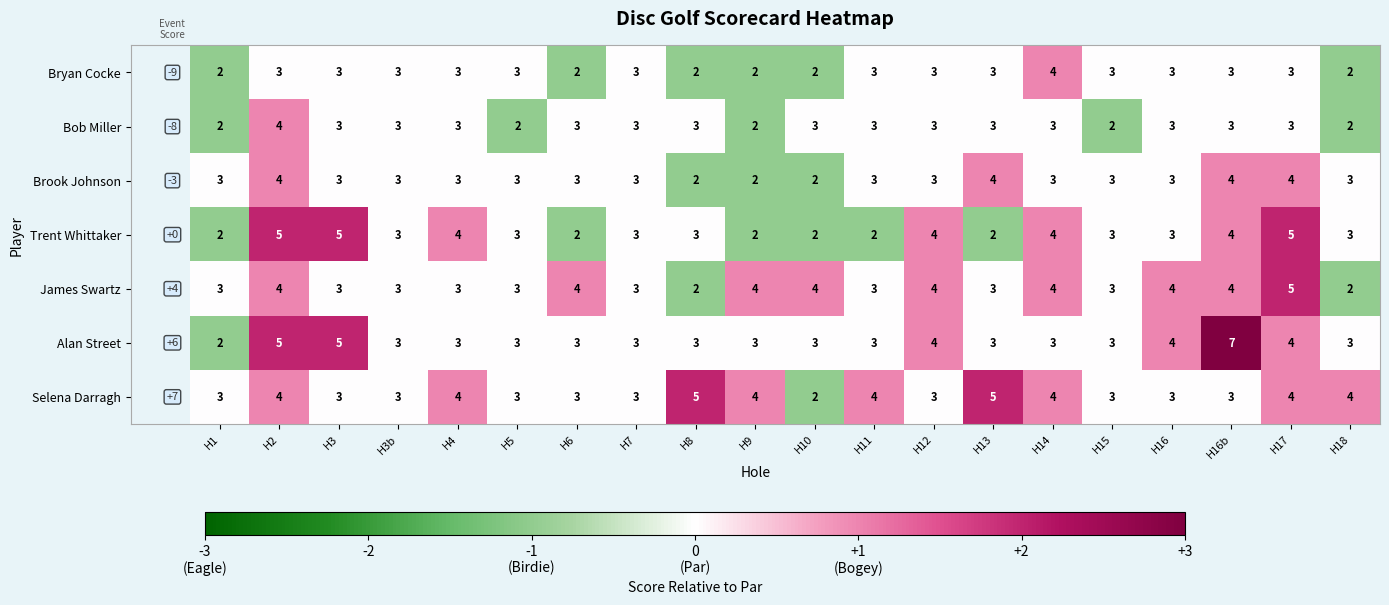

Read the Brook Johnson value at H5.

3